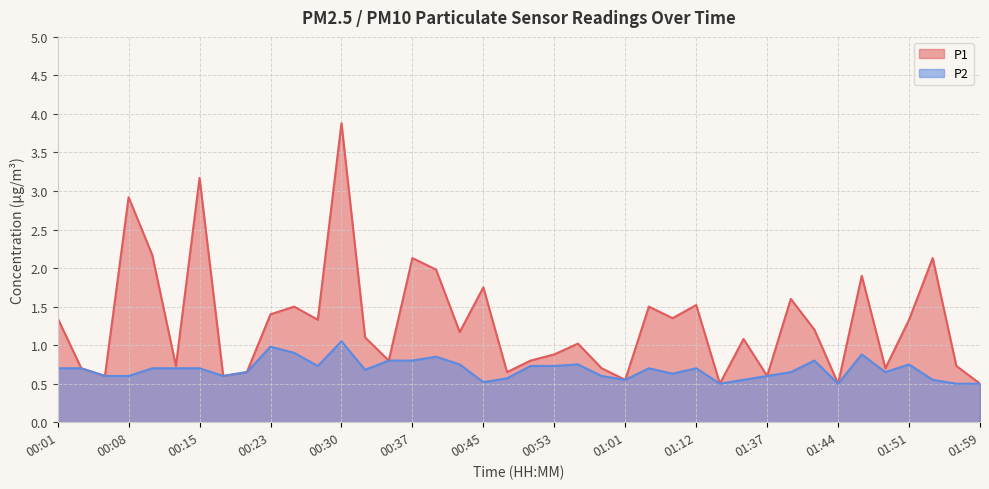

Between 01:15 and 00:01, which is larger?

00:01